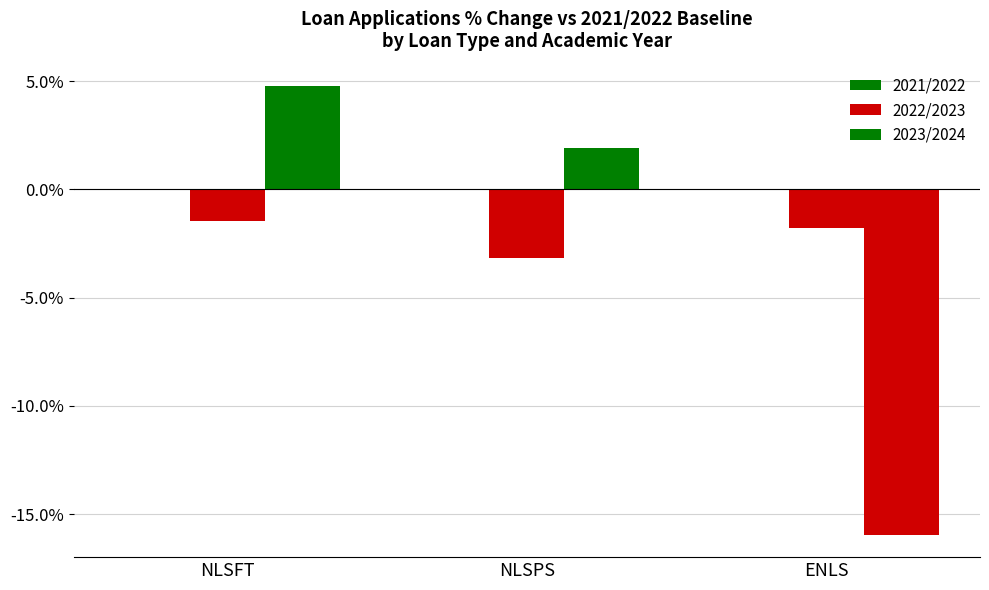

How many distinct data groups are displayed?

2